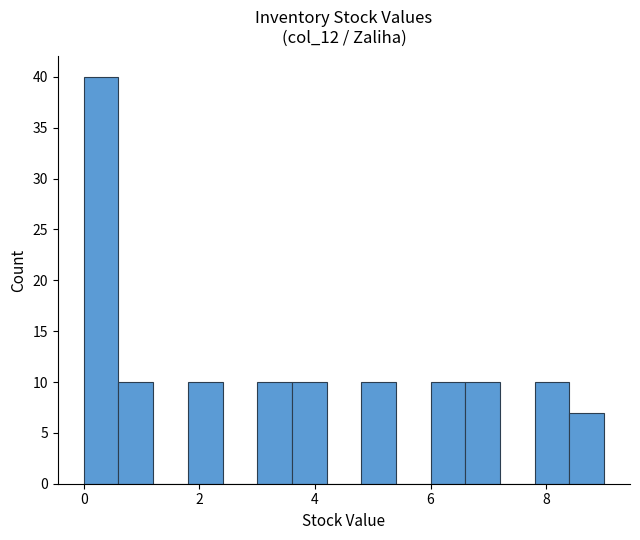

Read against the x-axis, roughly where is the centre of the tallest bar?

0.4